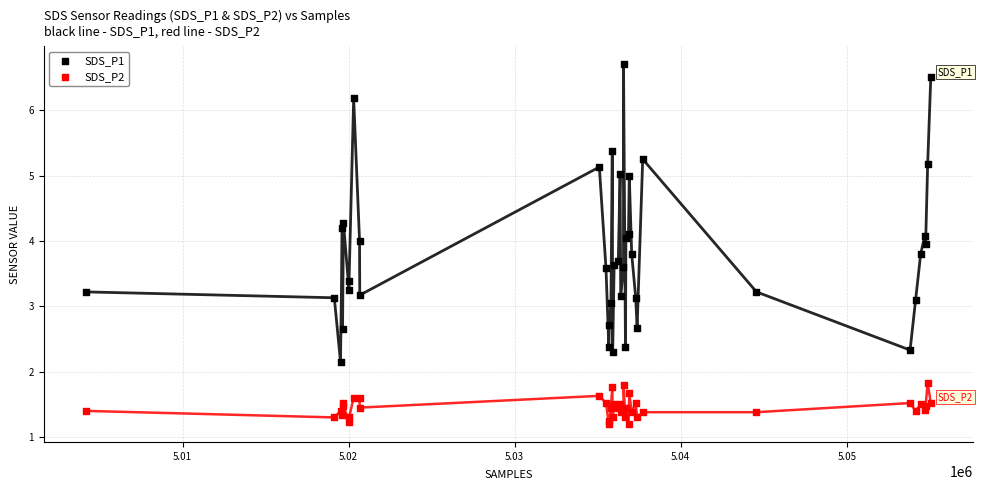

Which series reaches the minimum Y coordinate?

SDS_P2